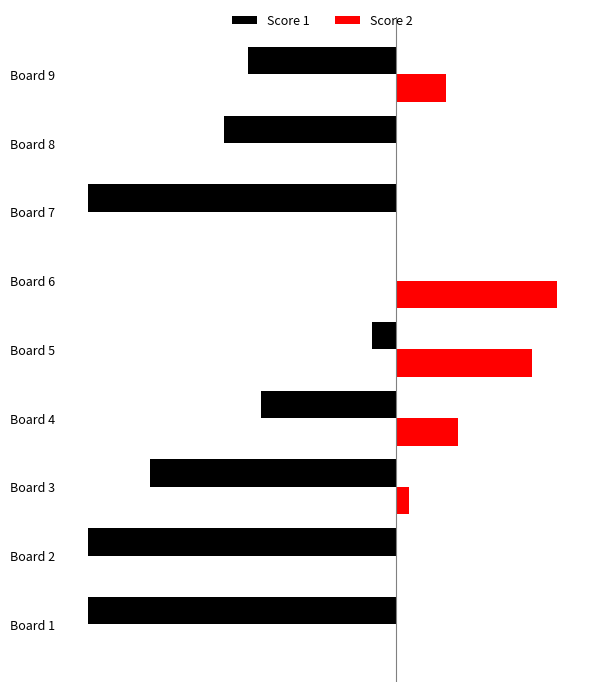

What are all the series names shown in the legend?

Score 1, Score 2